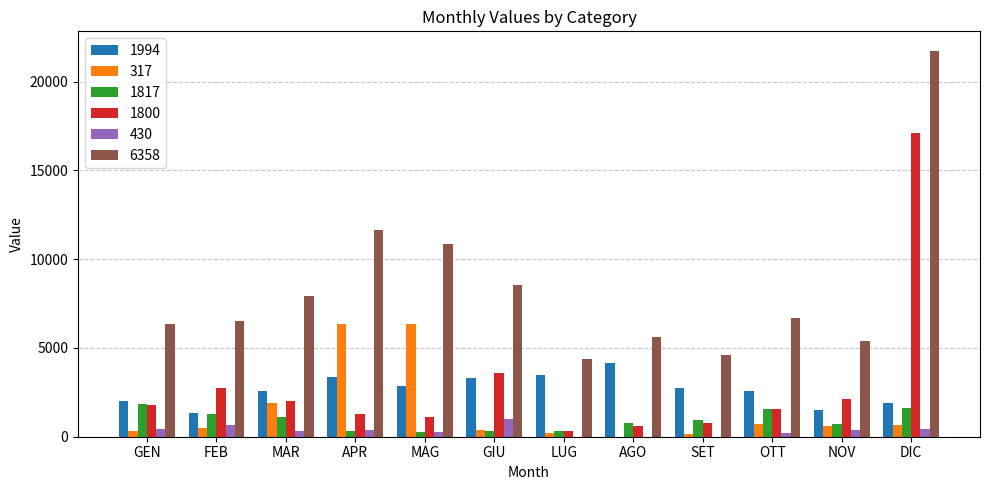

What are all the series names shown in the legend?

1994, 317, 1817, 1800, 430, 6358